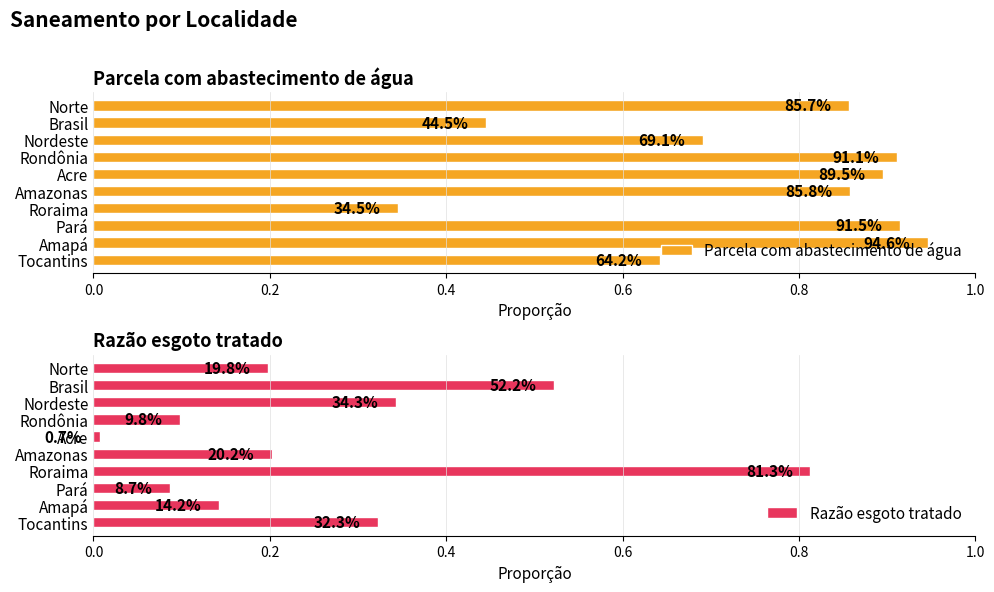

What is the value of the Parcela com abastecimento de água bar at the 4th from the left?

0.9